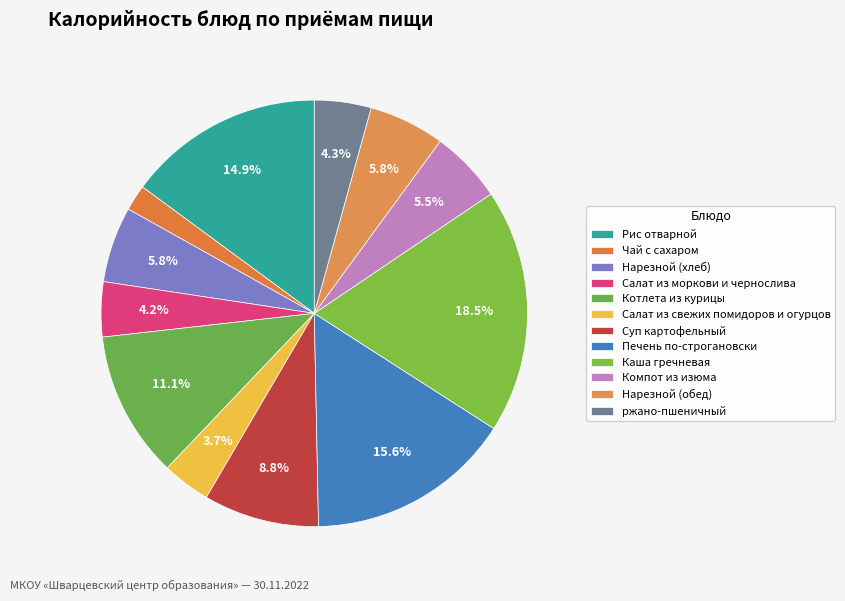

Rank the categories by value from highest to lowest.

Каша гречневая, Печень по-строгановски, Рис отварной, Котлета из курицы, Суп картофельный, Нарезной (хлеб), Нарезной (обед), Компот из изюма, ржано-пшеничный, Салат из моркови и чернослива, Салат из свежих помидоров и огурцов, Чай с сахаром